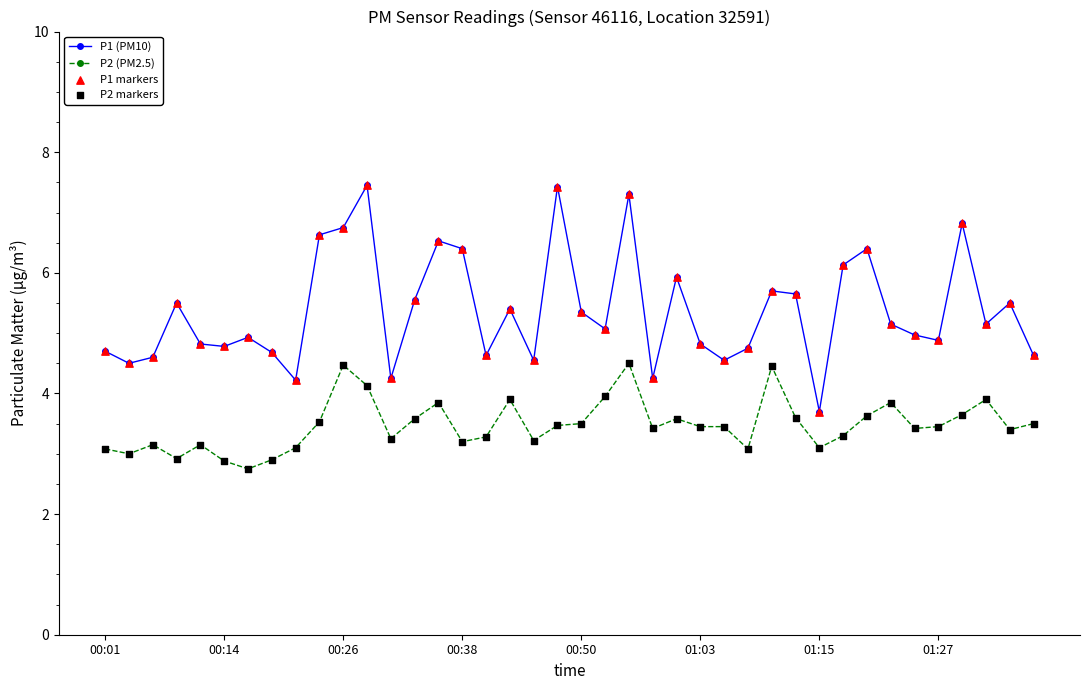

At how many categories does at least one series exceed 7?

3